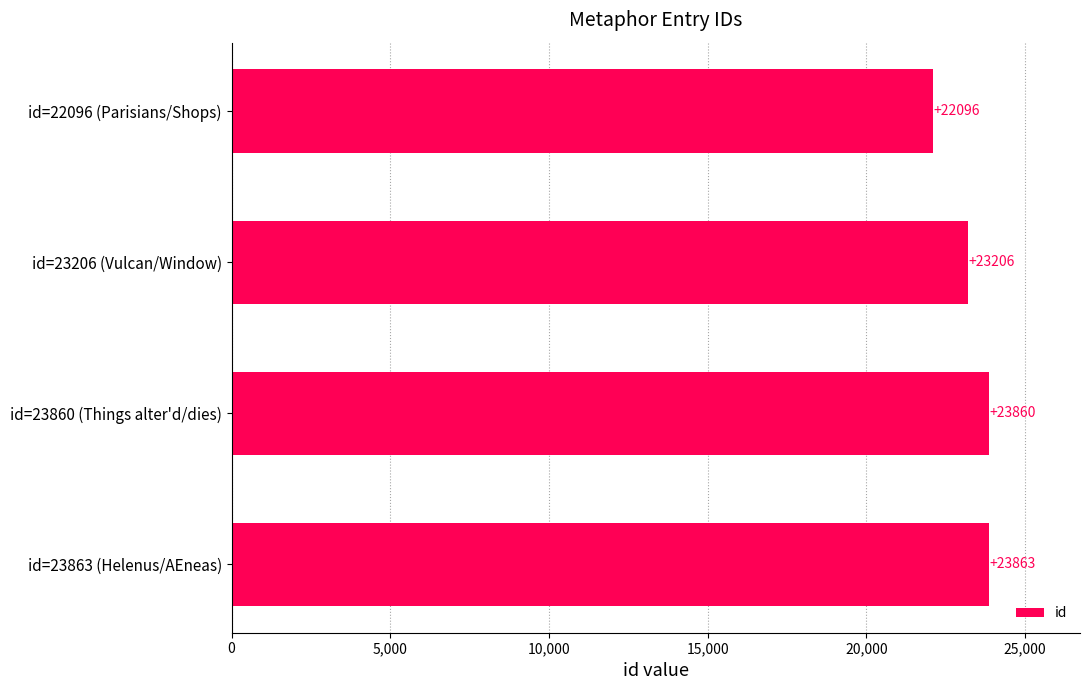

True or false: the data shows 23860 at id=23860 (Things alter'd/dies).

True